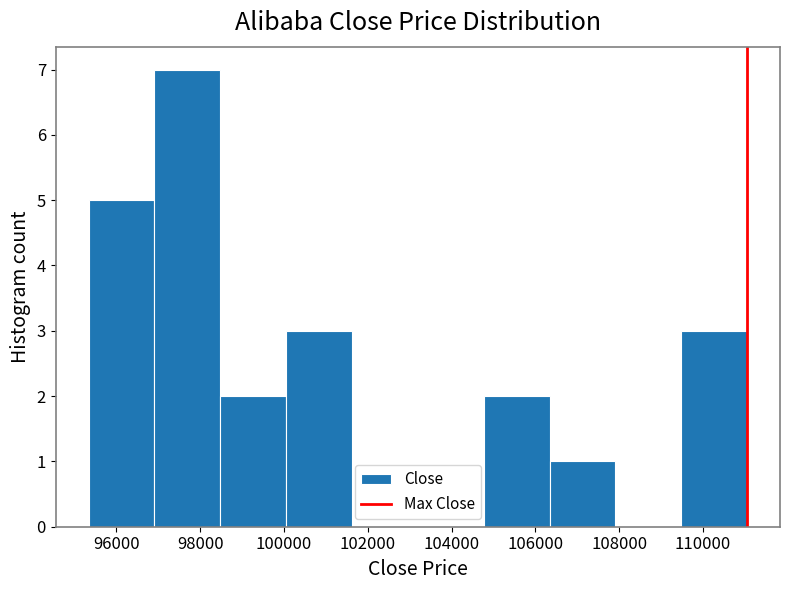

Reading left to right, list every bar in this chart as the range it spans on the x-axis followed by its height. Neither the bar edges nor the heights are printed on the chart, so give them approximately, as read against the axes.

95400 to 97000: 5
97000 to 98400: 7
98400 to 100000: 2
100000 to 101600: 3
101600 to 103200: 0
103200 to 104800: 0
104800 to 106400: 2
106400 to 108000: 1
108000 to 109400: 0
109400 to 111000: 3